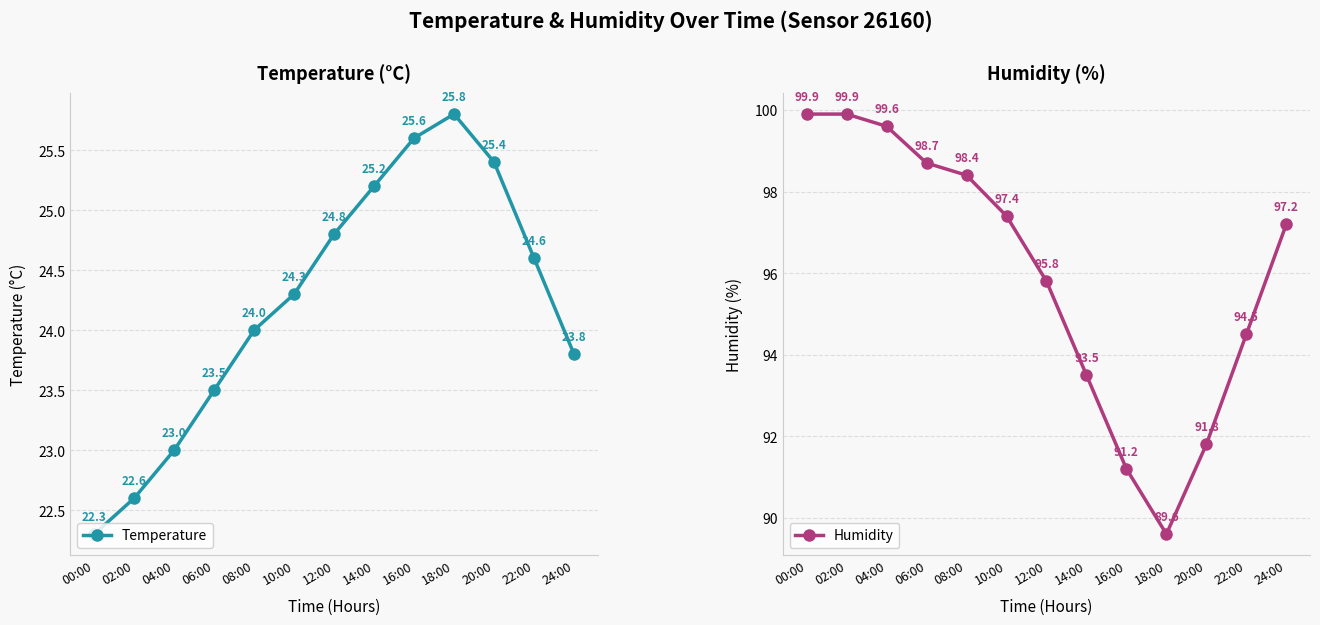

Reading right to left, extract all data points from this chart.

Temperature: 23.8	24.6	25.4	25.8	25.6	25.2	24.8	24.3	24.0	23.5	23.0	22.6	22.3
Humidity: 97.2	94.5	91.8	89.6	91.2	93.5	95.8	97.4	98.4	98.7	99.6	99.9	99.9